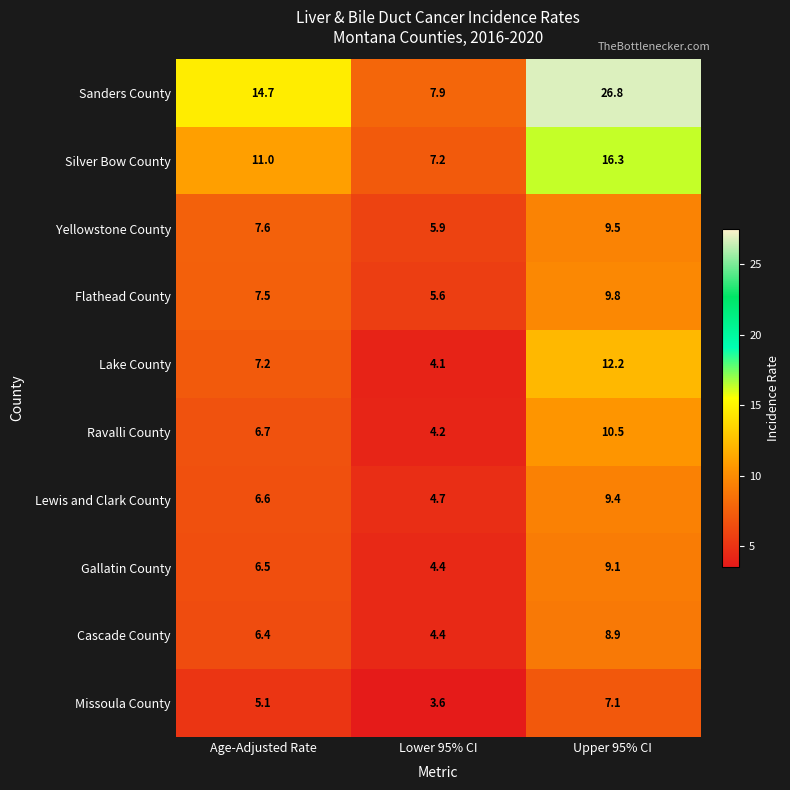

The value of Yellowstone County at Age-Adjusted Rate is 12.6. True or false?

False